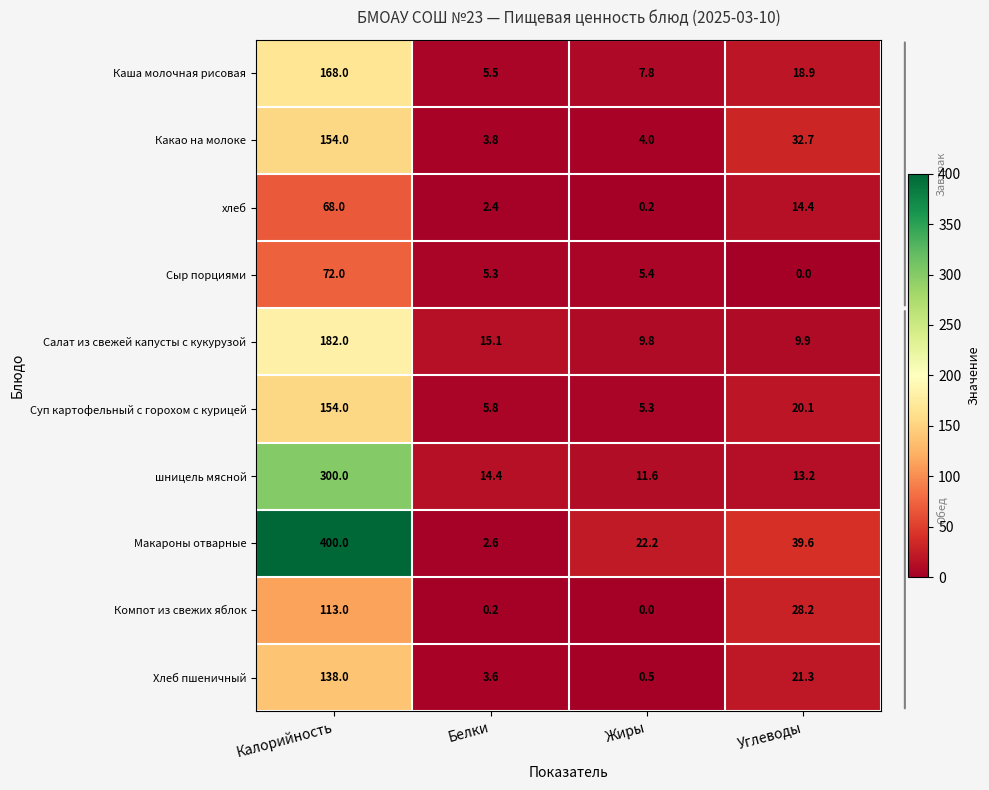

List the labels in order of Хлеб пшеничный value, smallest first.

Жиры, Белки, Углеводы, Калорийность